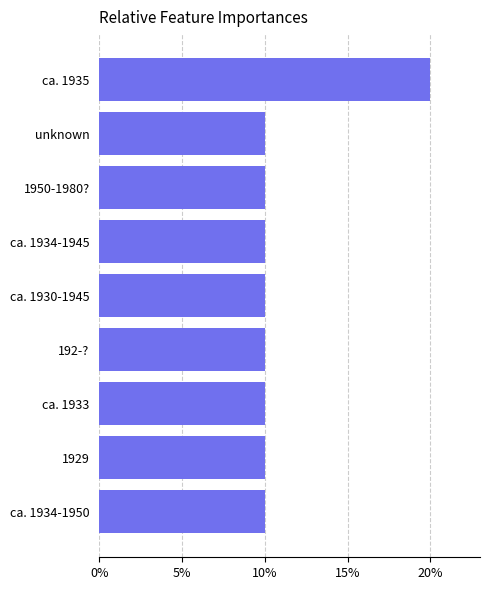

Which has a higher value, 192-? or ca. 1935?

ca. 1935